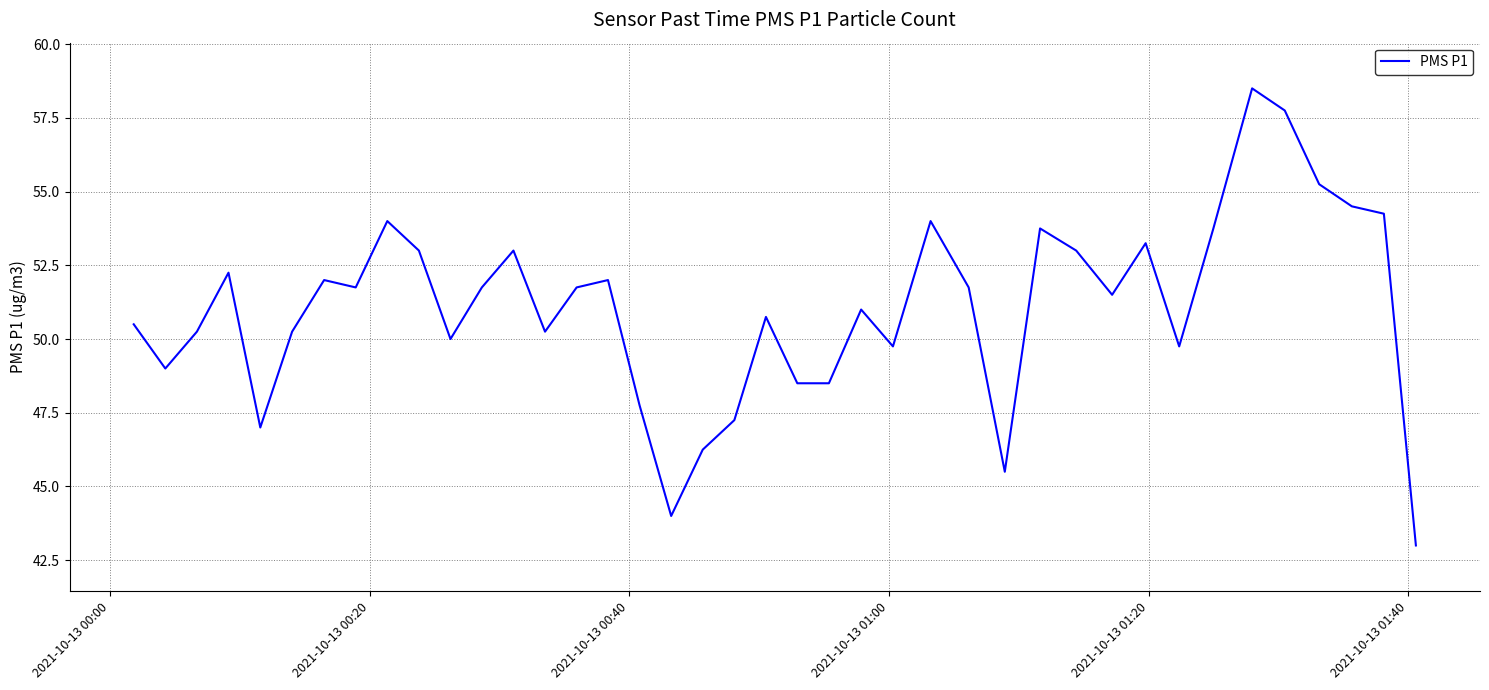

Does the chart display data point markers on the line(s)?

No